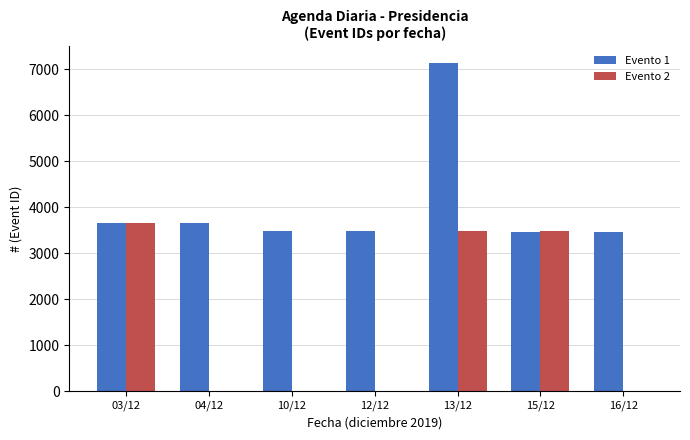

At which category is the sum across all series the highest?

13/12